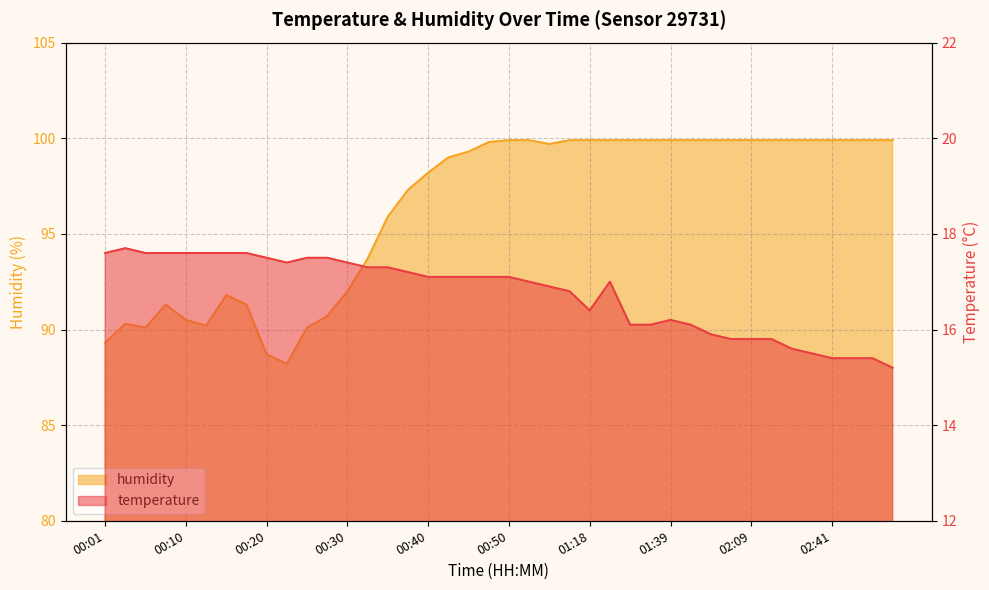

True or false: humidity and temperature intersect in this chart.

False